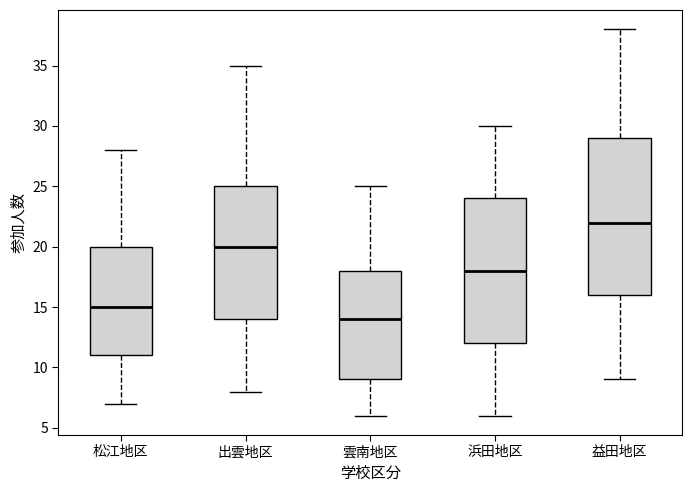

Reading left to right, transcribe this box plot: for each box, give where its median line is, the range the box spans, and where its two whiskers end, as read against the y-axis. The values are not printed on the chart, so give them approximately, as read against the axis.

松江地区: median 15, box 11 to 20, whiskers 7 to 28
出雲地区: median 20, box 14 to 25, whiskers 8 to 35
雲南地区: median 14, box 9 to 18, whiskers 6 to 25
浜田地区: median 18, box 12 to 24, whiskers 6 to 30
益田地区: median 22, box 16 to 29, whiskers 9 to 38